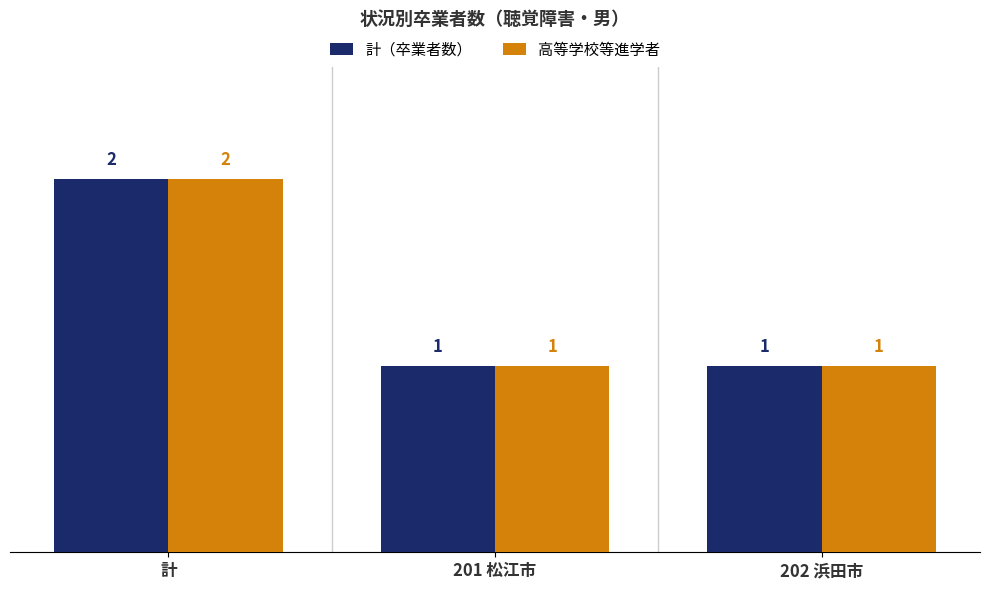

At which category is the sum across all series the highest?

計